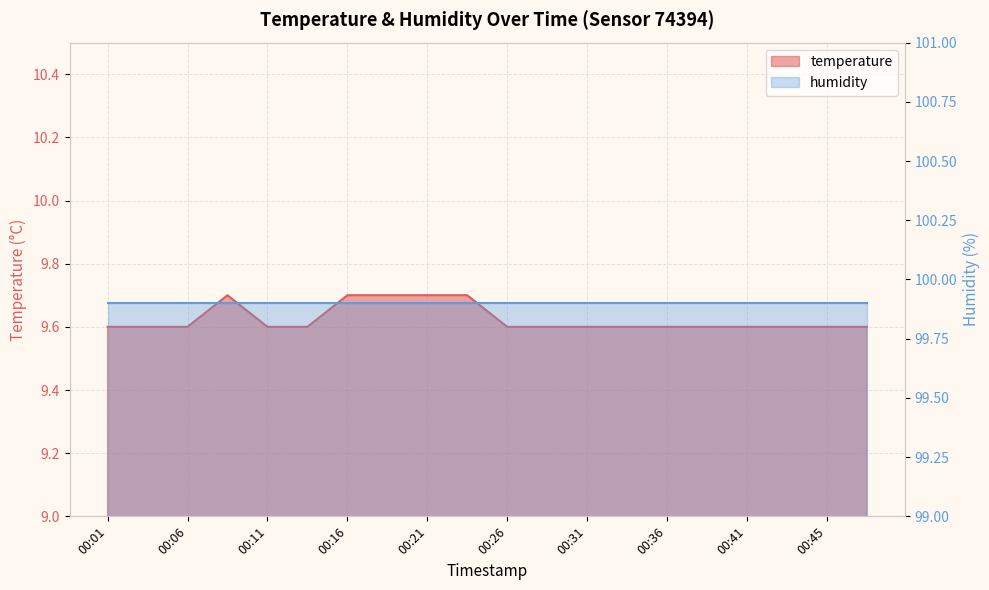

How many interior local peaks (higher than both neighbors) does the data have?

1